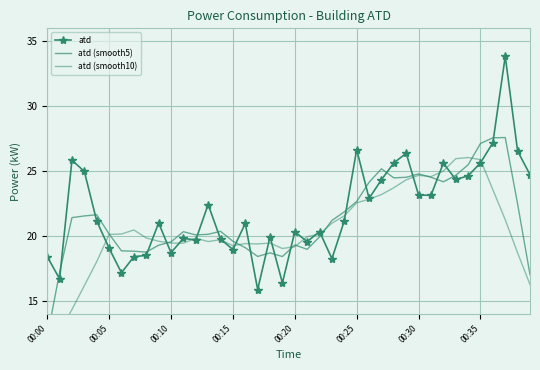

At which label is atd closest to 24?

27